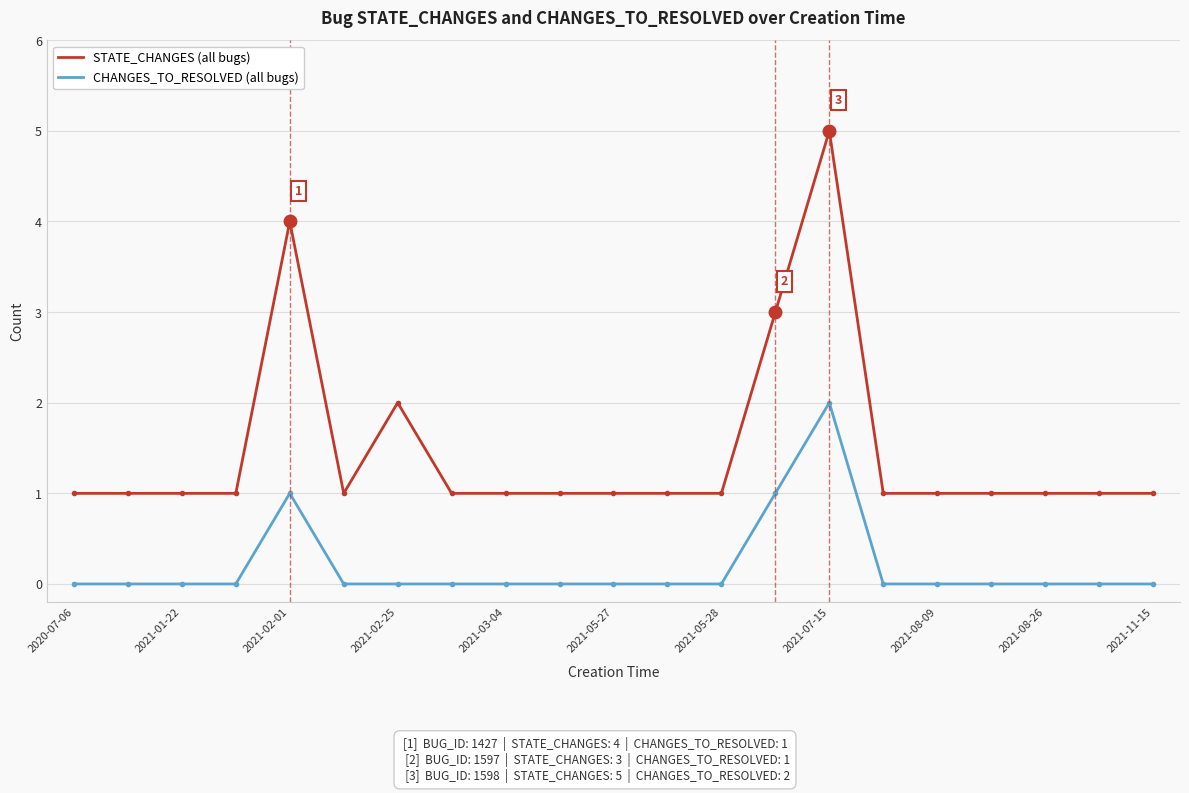

What is the maximum value shown in the chart?

5